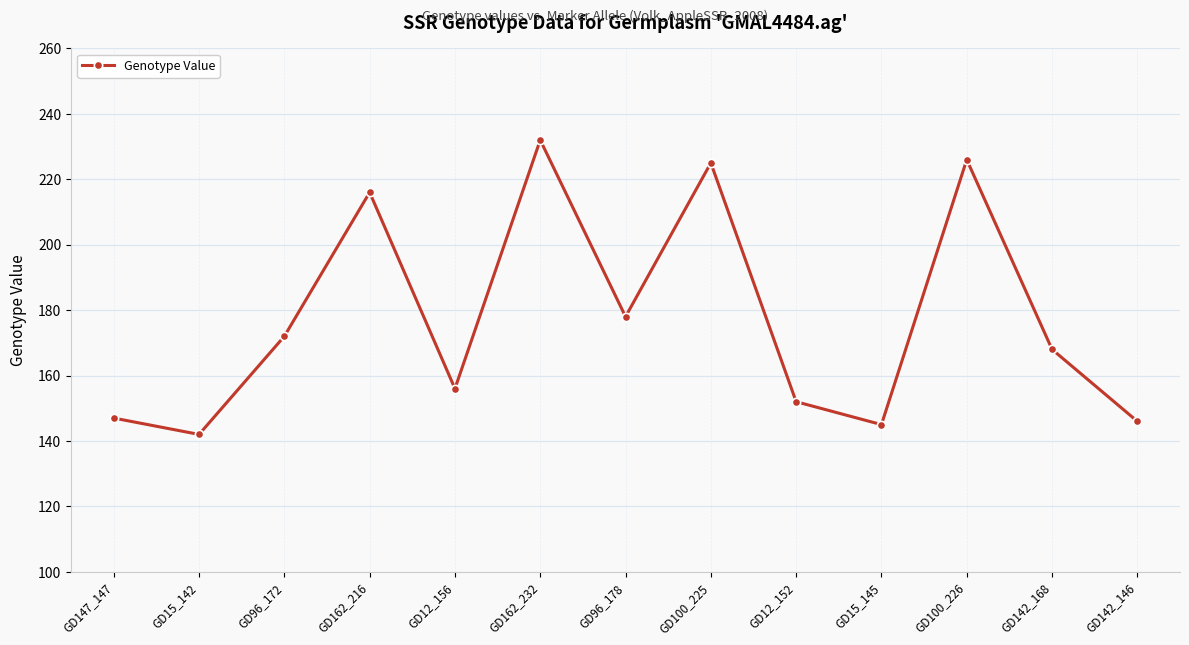

Between GD12_156 and GD96_172, which is larger?

GD96_172